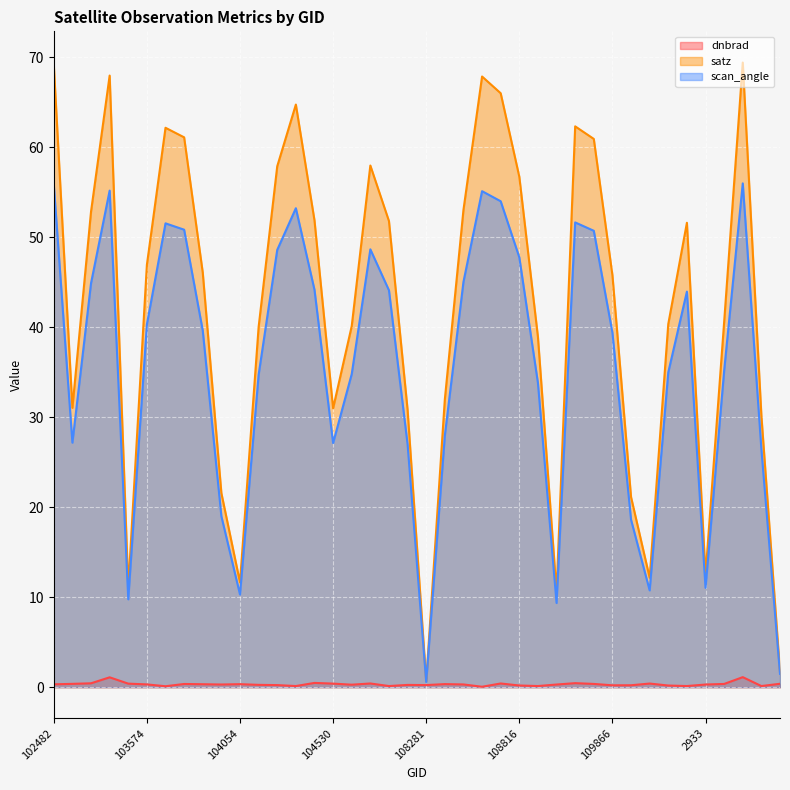

What is the difference between the scan_angle values at 108802 and 104170?

19.3